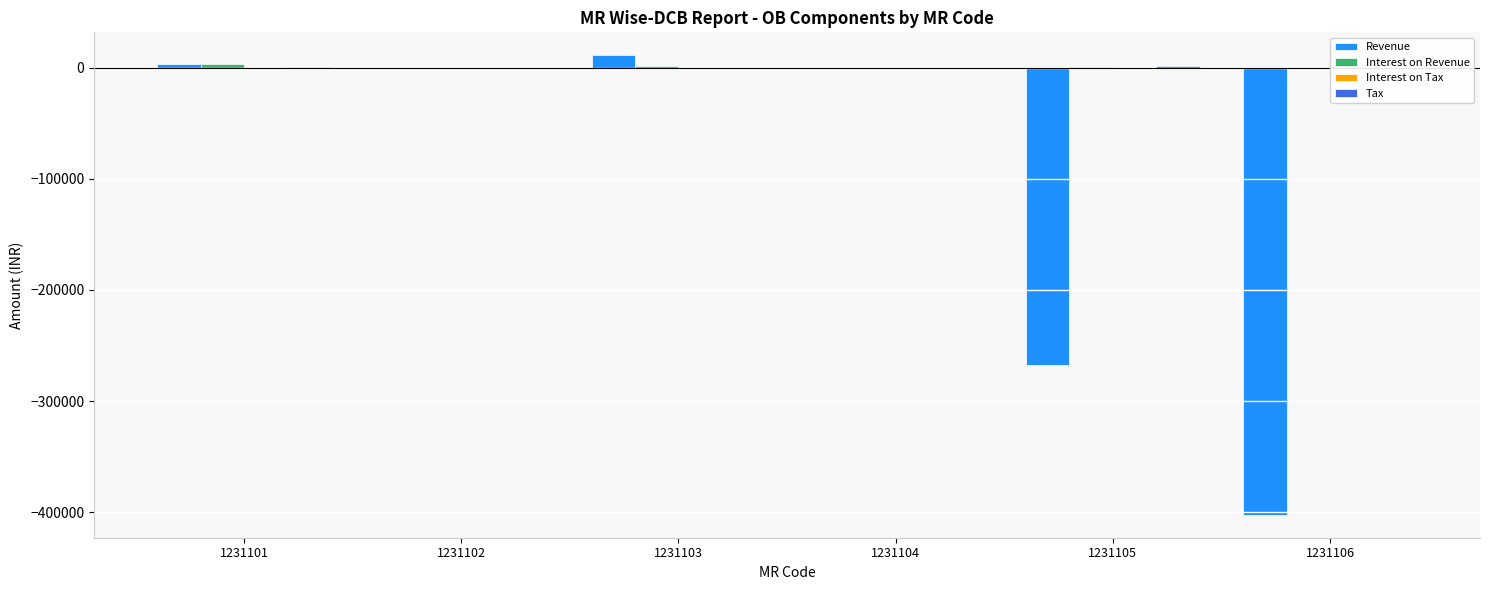

Reading left to right, what are all the values shown in this chart?

Revenue: 1231101=2949.7	1231102=-52.2	1231103=11054.0	1231104=-150.6	1231105=-267520.0	1231106=-402313.0
Interest on Revenue: 1231101=3313.6	1231102=0.0	1231103=1093.7	1231104=0.0	1231105=201.2	1231106=0.0
Interest on Tax: 1231101=0.0	1231102=0.0	1231103=0.0	1231104=0.0	1231105=0.0	1231106=0.0
Tax: 1231101=299.7	1231102=0.0	1231103=0.0	1231104=0.0	1231105=1319.2	1231106=0.0